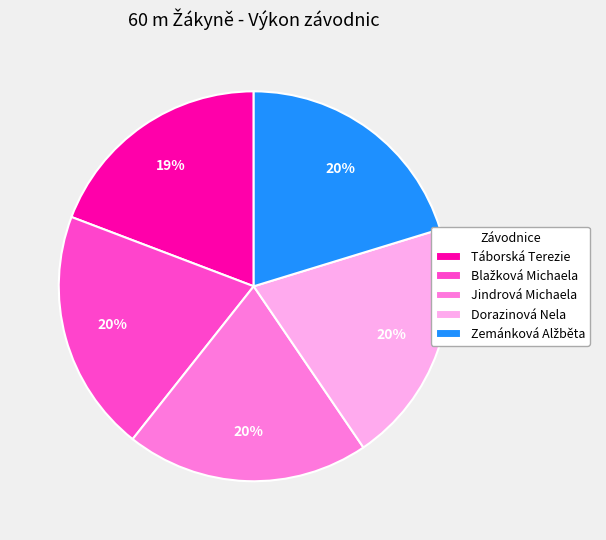

Count the number of slices in the pie.

5